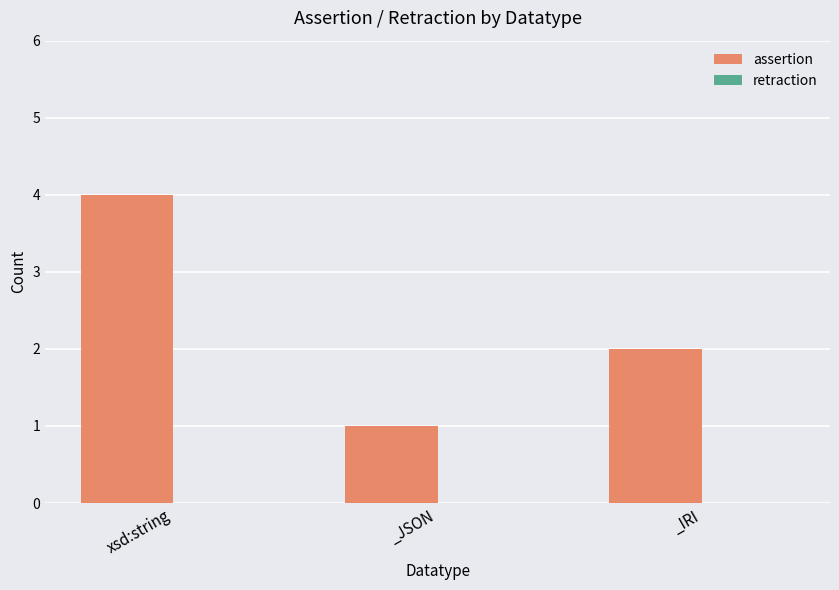

The chart shows a value of 6 at xsd:string. True or false?

False